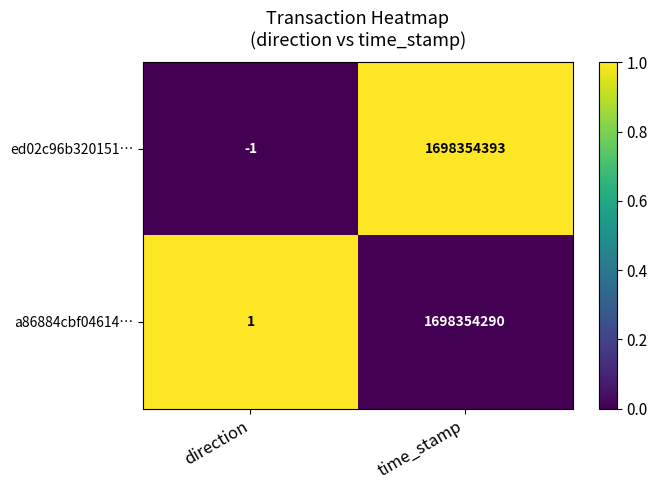

Reading left to right, transcribe all the data shown in this chart.

ed02c96b320151…: direction=-1	time_stamp=1698354393
a86884cbf04614…: direction=1	time_stamp=1698354290